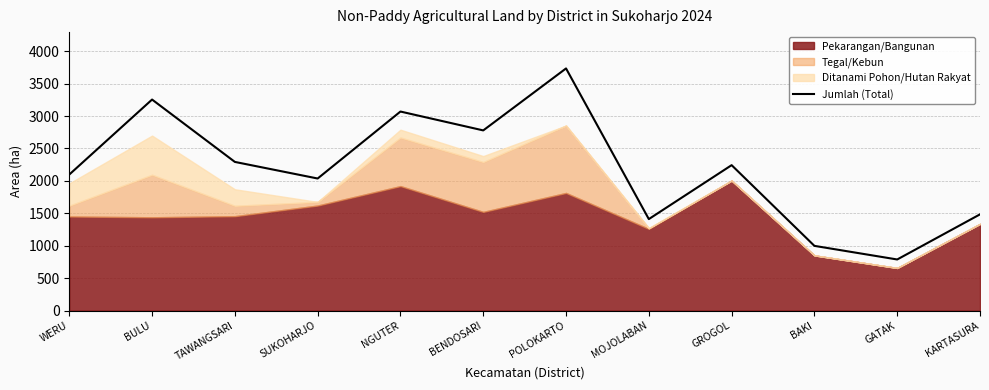

At which label is the value closest to 2261?

GROGOL